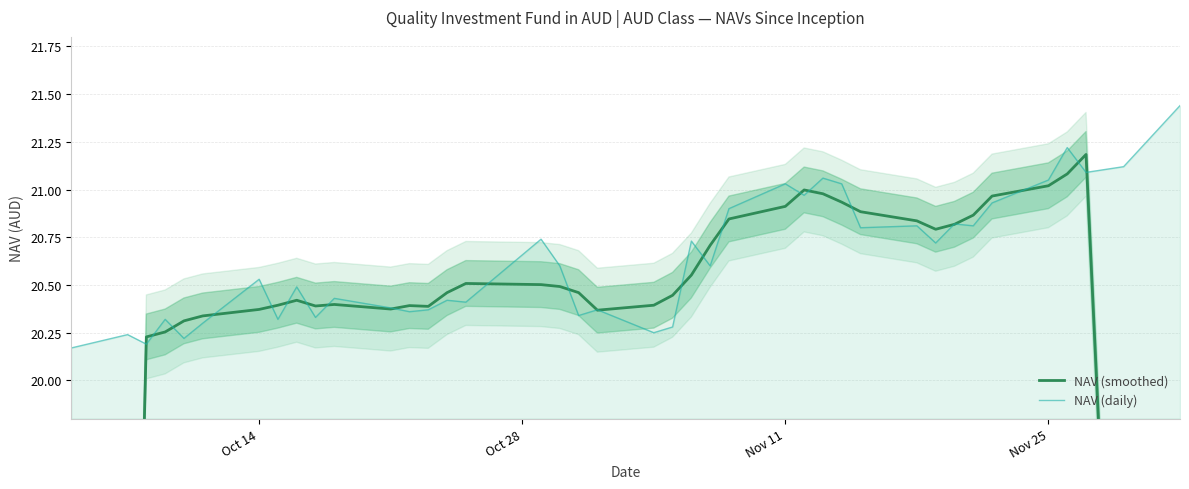

Does the chart have visible grid lines?

Yes